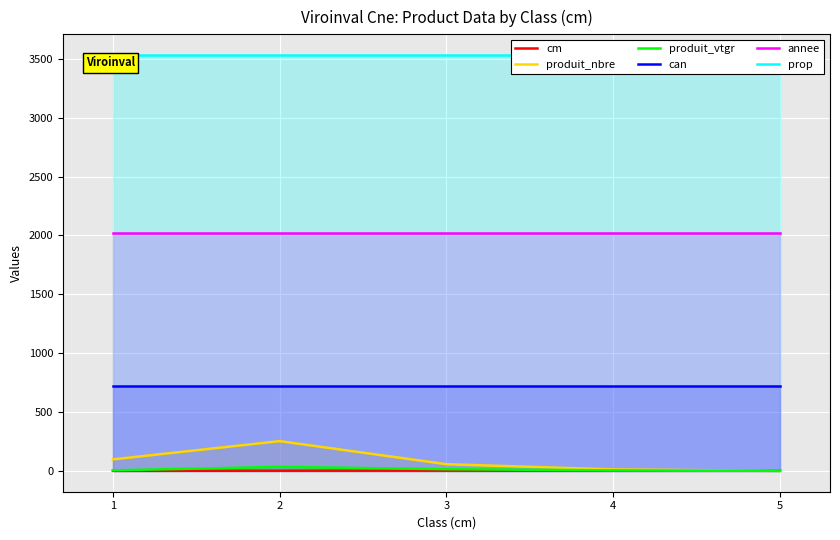

True or false: cm has more than 0 interior local peaks.

False